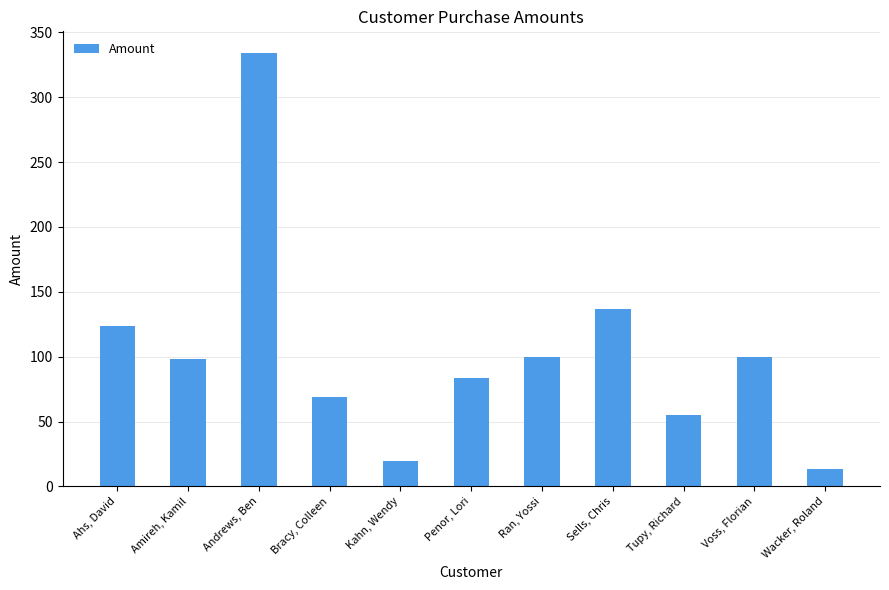

Which label corresponds to the largest value in the chart?

Andrews, Ben